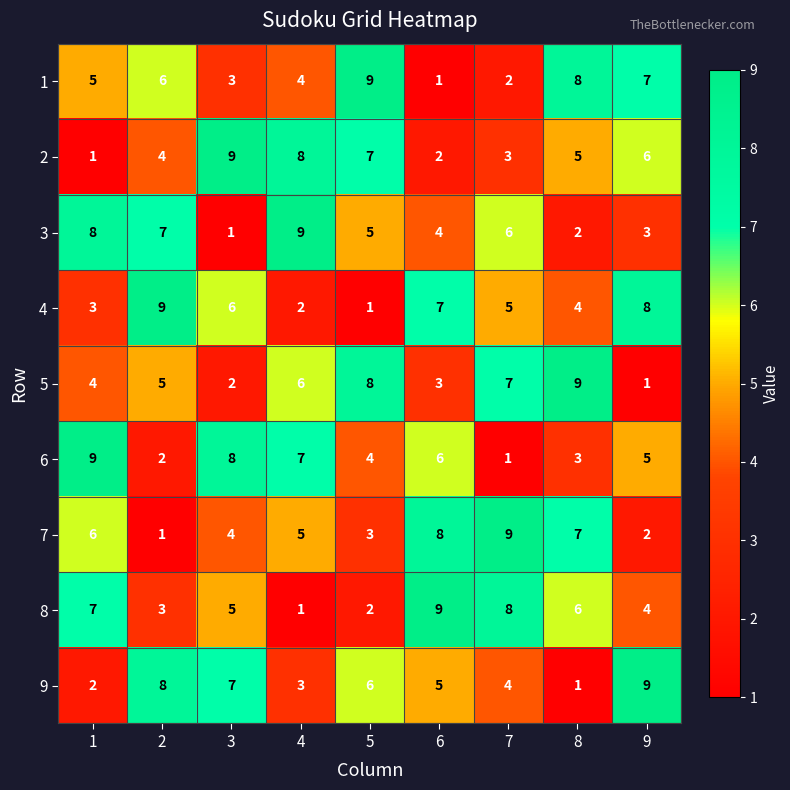

Count the 3 values in the range 3 to 7.

5